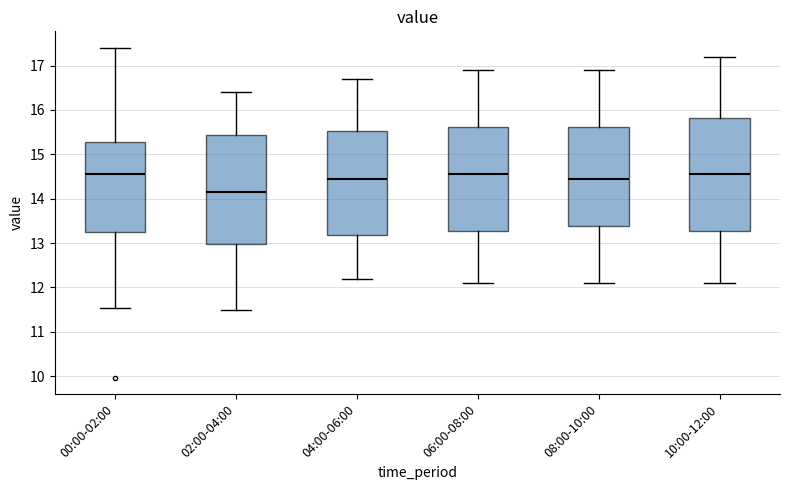

Reading left to right, read every box against the y-axis: the position of its median line, the range the box covers, and the ends of its whiskers. The values are not printed on the chart, so give them approximately, as read against the axis.

00:00-02:00: median 14.6, box 13.2 to 15.3, whiskers 11.5 to 17.4
02:00-04:00: median 14.2, box 13.0 to 15.4, whiskers 11.5 to 16.4
04:00-06:00: median 14.5, box 13.2 to 15.5, whiskers 12.2 to 16.7
06:00-08:00: median 14.6, box 13.3 to 15.6, whiskers 12.1 to 16.9
08:00-10:00: median 14.5, box 13.4 to 15.6, whiskers 12.1 to 16.9
10:00-12:00: median 14.6, box 13.3 to 15.8, whiskers 12.1 to 17.2